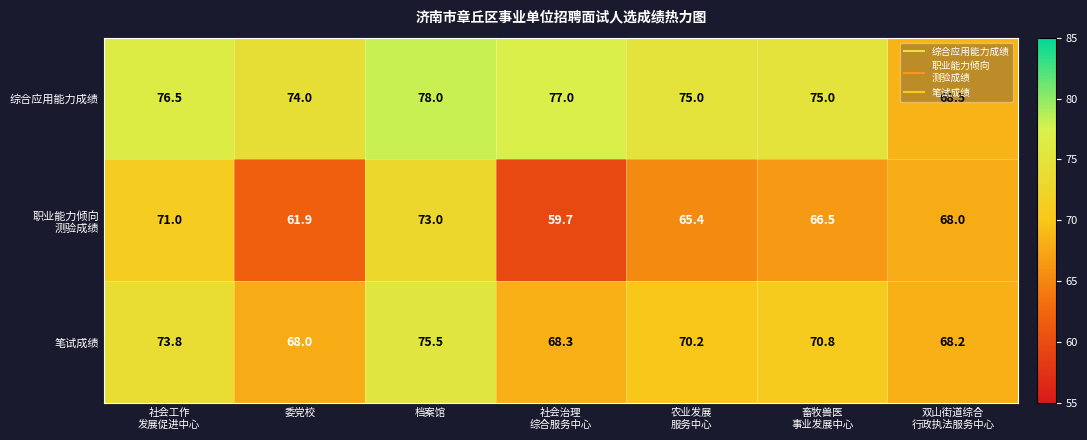

What is the difference between the maximum and second lowest values in the 综合应用能力成绩 series?

4.0